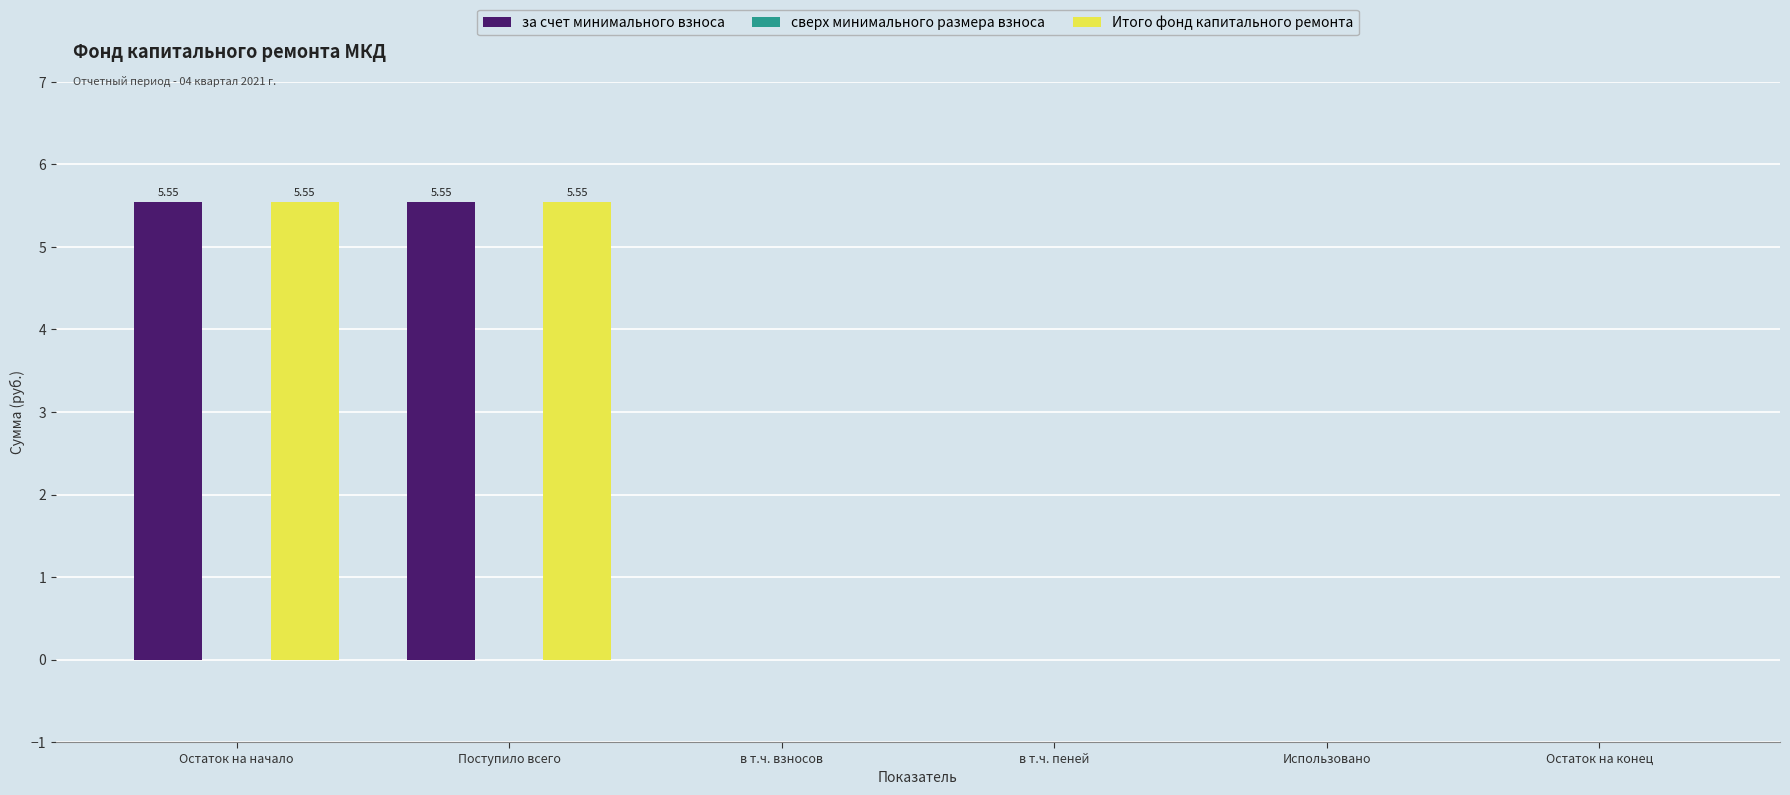

What is the sum of all Итого фонд капитального ремонта values?

11.1